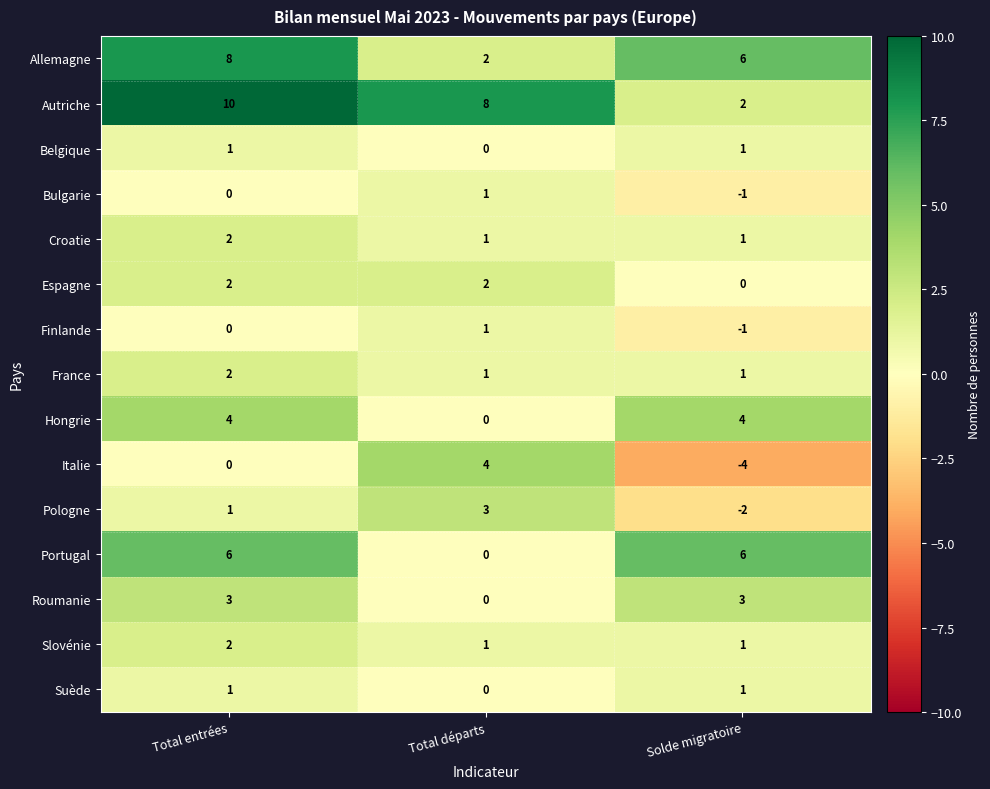

True or false: Bulgarie has a value of -1 at Solde migratoire.

True